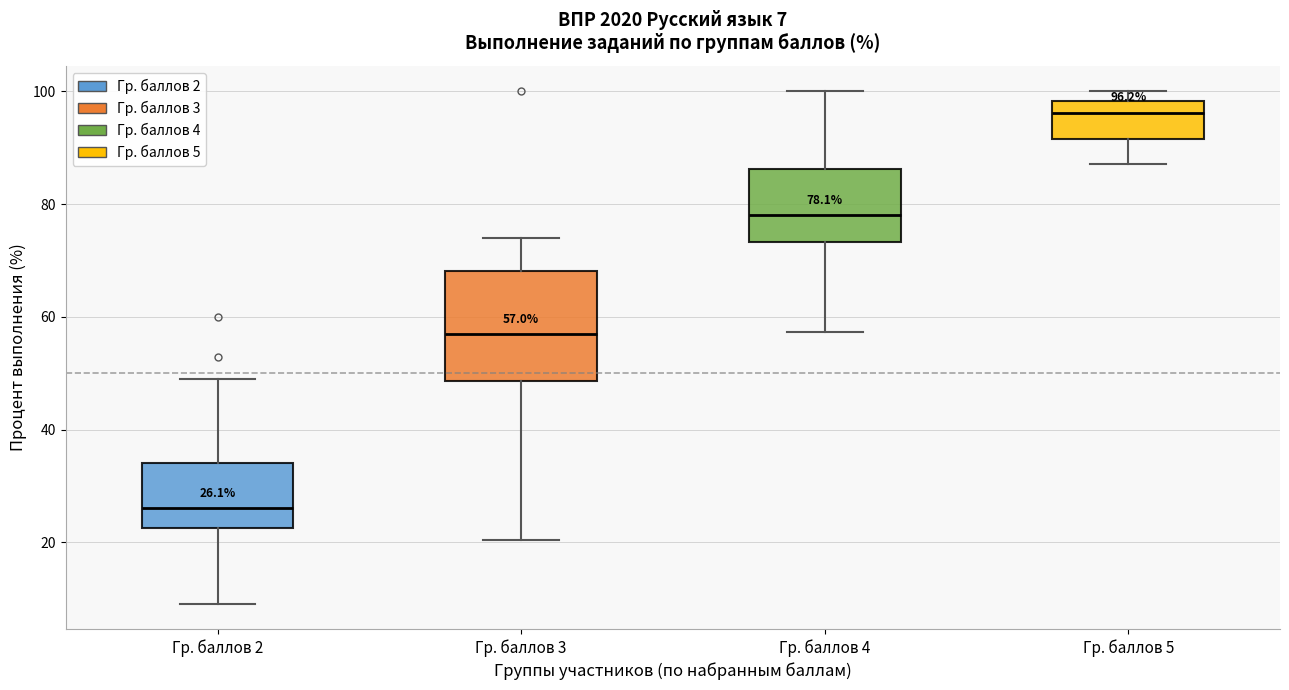

Which box has the highest median line?

Гр. баллов 5